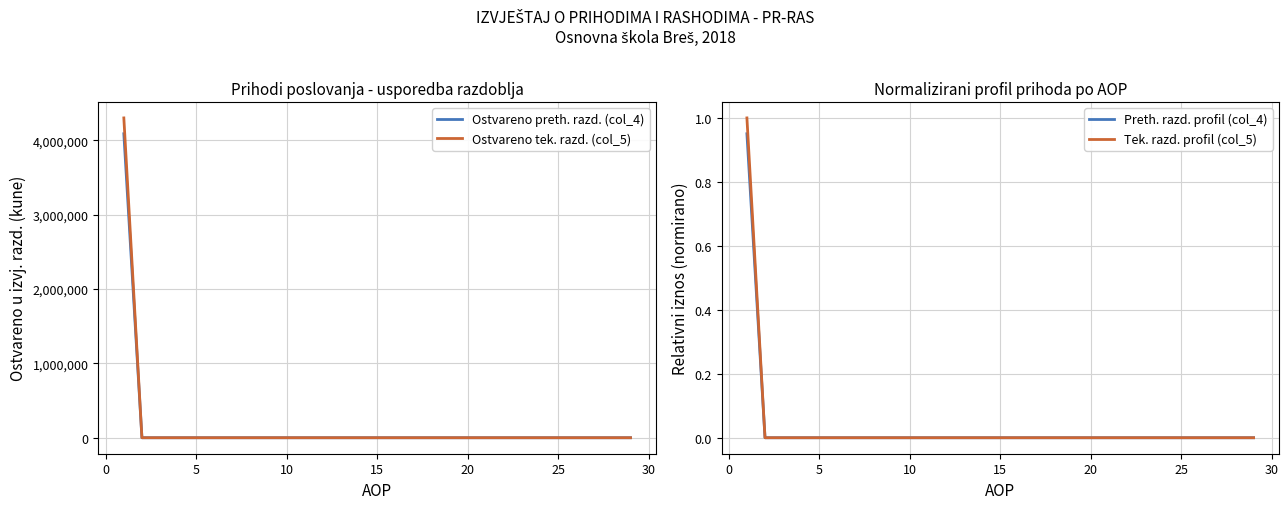

True or false: Ostvareno tek. razd. (col_5) and Ostvareno preth. razd. (col_4) intersect in this chart.

False